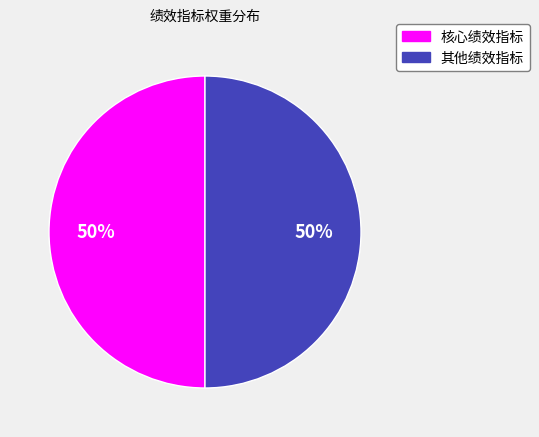

To the nearest percent, what is the average slice percentage?

50%